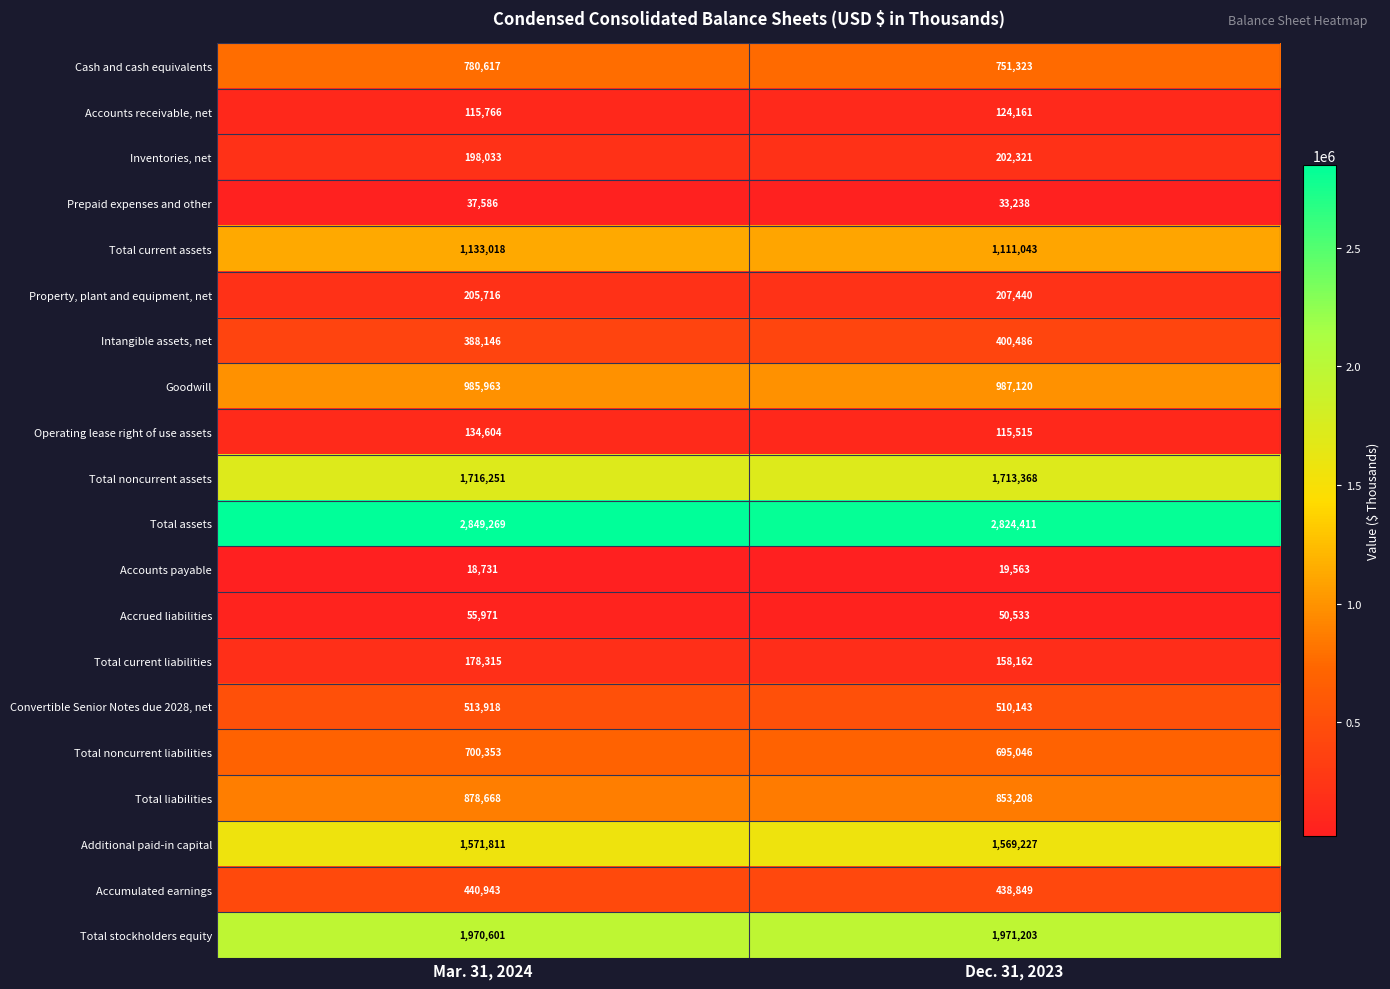

Rank the series at Mar. 31, 2024 from highest to lowest value.

Total assets, Total stockholders equity, Total noncurrent assets, Additional paid-in capital, Total current assets, Goodwill, Total liabilities, Cash and cash equivalents, Total noncurrent liabilities, Convertible Senior Notes due 2028, net, Accumulated earnings, Intangible assets, net, Property, plant and equipment, net, Inventories, net, Total current liabilities, Operating lease right of use assets, Accounts receivable, net, Accrued liabilities, Prepaid expenses and other, Accounts payable